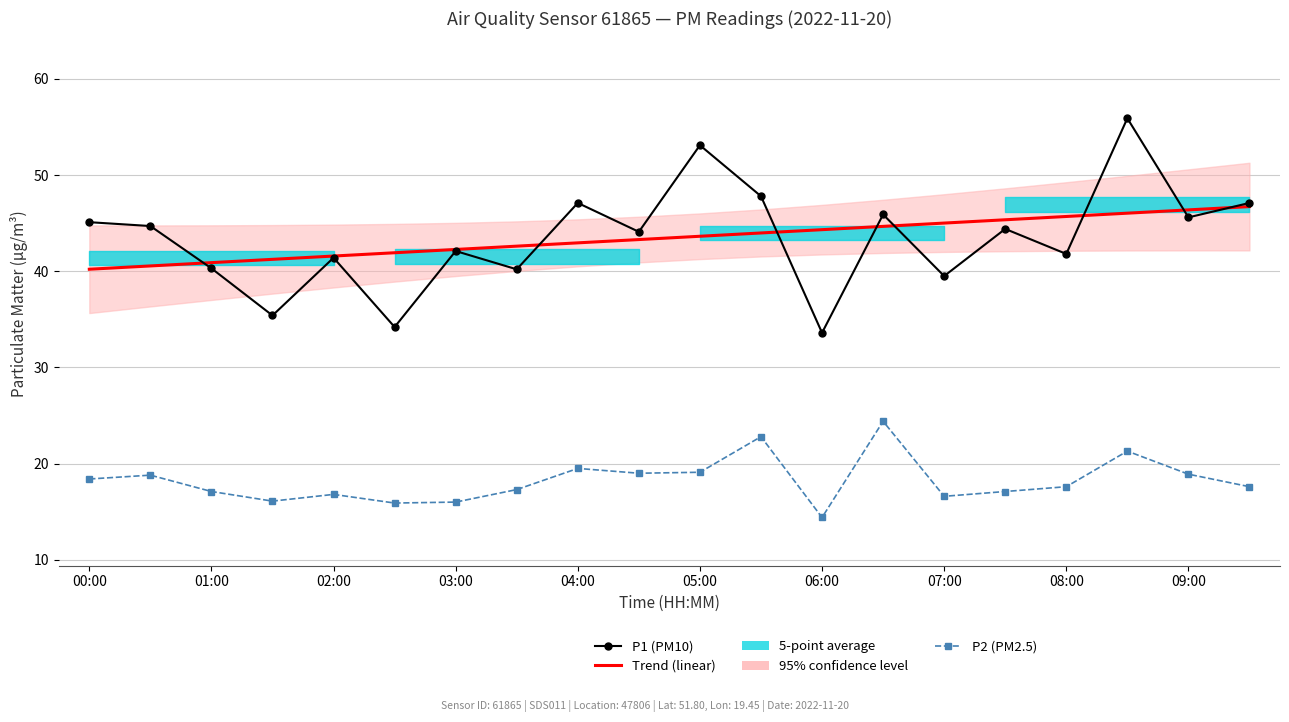

True or false: P2 (PM2.5) and P1 (PM10) cross at least once.

False